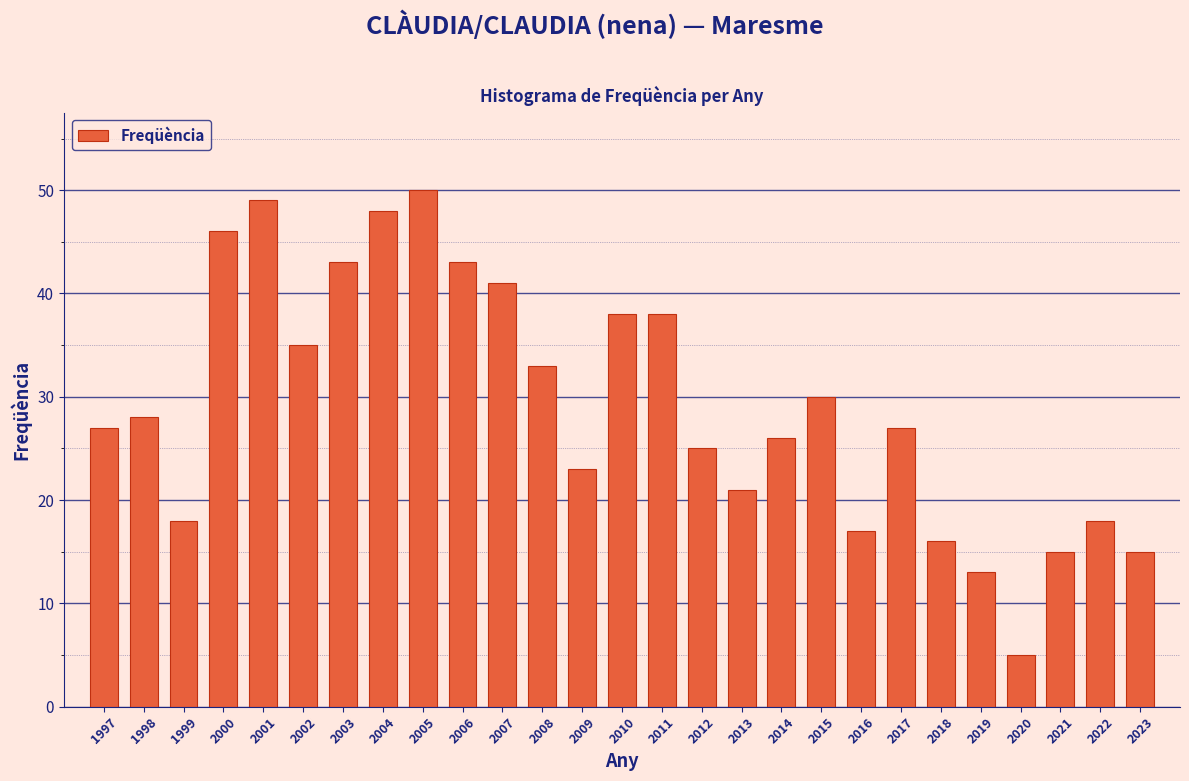

Reading right to left, transcribe all the data shown in this chart.

2023=15	2022=18	2021=15	2020=5	2019=13	2018=16	2017=27	2016=17	2015=30	2014=26	2013=21	2012=25	2011=38	2010=38	2009=23	2008=33	2007=41	2006=43	2005=50	2004=48	2003=43	2002=35	2001=49	2000=46	1999=18	1998=28	1997=27